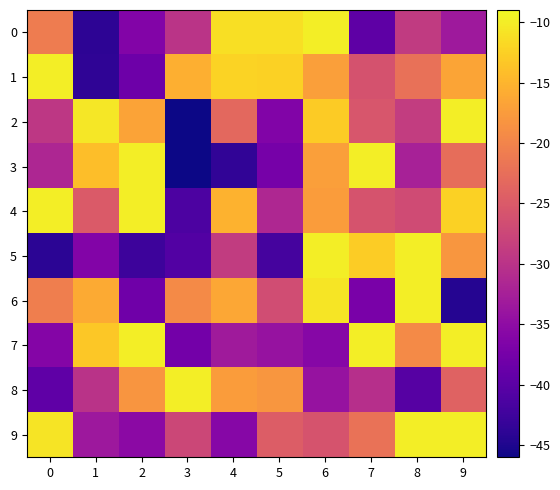

Reading right to left, transcribe all the data shown in this chart.

0: 9=-33.3	8=-29.0	7=-39.6	6=-10.0	5=-11.2	4=-11.2	3=-29.9	2=-36.2	1=-43.9	0=-20.9
1: 9=-16.6	8=-22.3	7=-26.0	6=-17.2	5=-12.3	4=-12.3	3=-15.5	2=-38.3	1=-43.8	0=-10.0
2: 9=-10.0	8=-28.7	7=-25.6	6=-13.0	5=-36.4	4=-23.2	3=-46.0	2=-16.7	1=-10.6	0=-29.5
3: 9=-22.6	8=-32.4	7=-10.0	6=-17.2	5=-37.3	4=-43.6	3=-46.0	2=-10.0	1=-14.1	0=-31.6
4: 9=-12.4	8=-26.9	7=-25.8	6=-17.5	5=-31.5	4=-15.4	3=-41.4	2=-10.0	1=-24.9	0=-10.0
5: 9=-18.0	8=-10.0	7=-12.8	6=-10.0	5=-41.9	4=-28.9	3=-40.8	2=-42.6	1=-36.3	0=-44.1
6: 9=-44.5	8=-10.0	7=-37.1	6=-10.6	5=-26.7	4=-16.2	3=-19.3	2=-38.1	1=-16.0	0=-20.7
7: 9=-10.0	8=-19.3	7=-10.0	6=-35.9	5=-34.2	4=-33.3	3=-37.6	2=-10.0	1=-13.2	0=-36.2
8: 9=-23.9	8=-40.5	7=-30.5	6=-34.2	5=-18.0	4=-17.4	3=-10.0	2=-18.2	1=-30.0	0=-39.6
9: 9=-10.0	8=-10.0	7=-22.1	6=-25.9	5=-24.8	4=-35.8	3=-27.5	2=-35.4	1=-33.5	0=-10.8